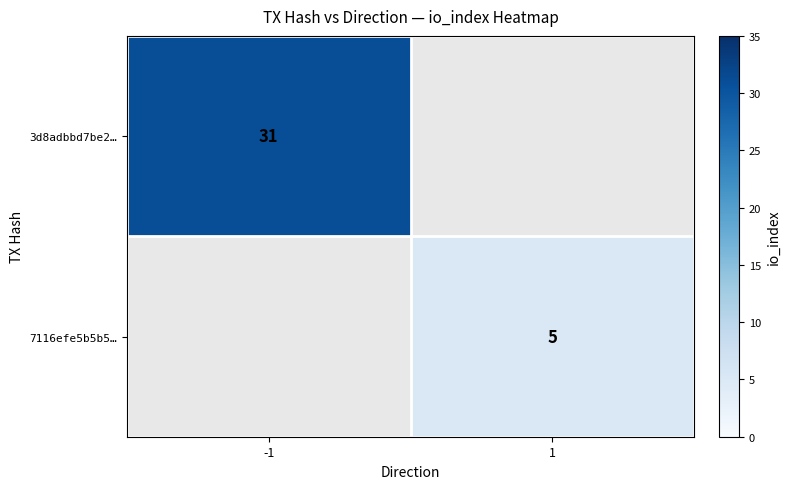

The 3d8adbbd7be2… series shows 31 at -1. True or false?

True